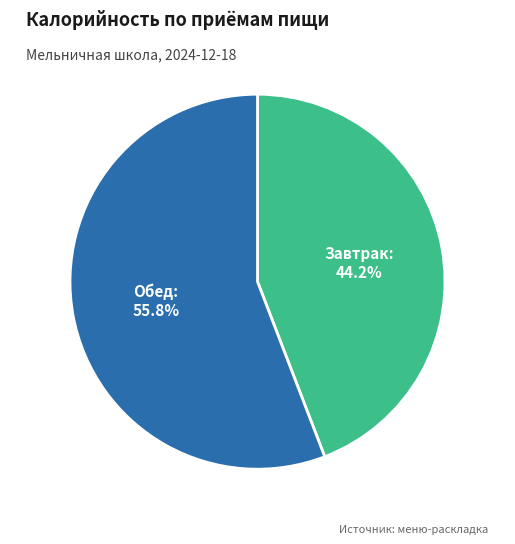

To the nearest percent, what is the average slice percentage?

50%